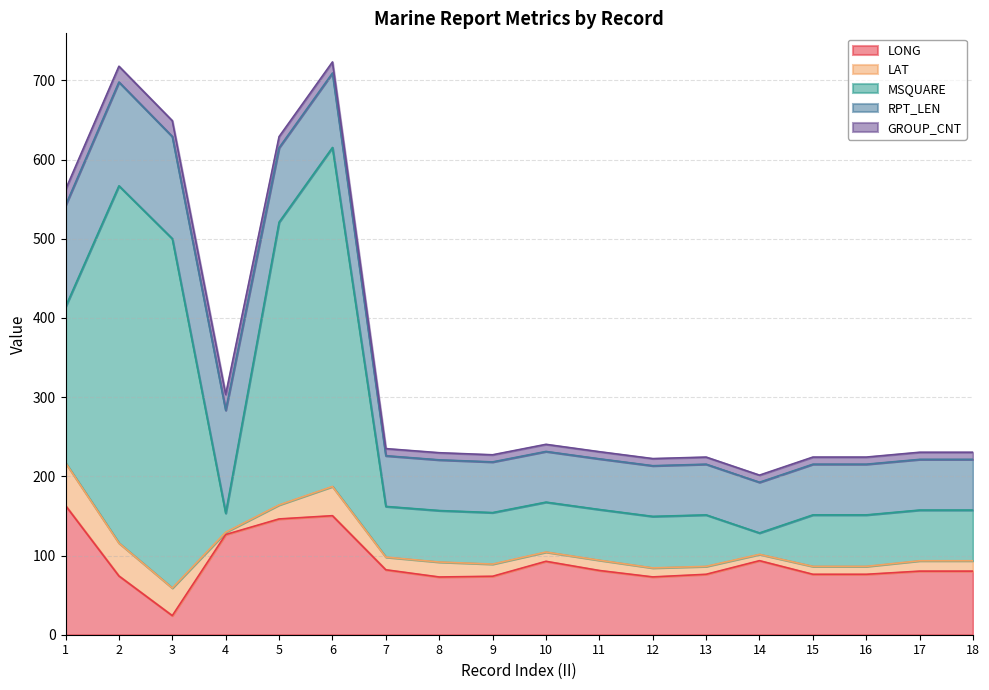

What is the greatest value displayed?

451.0